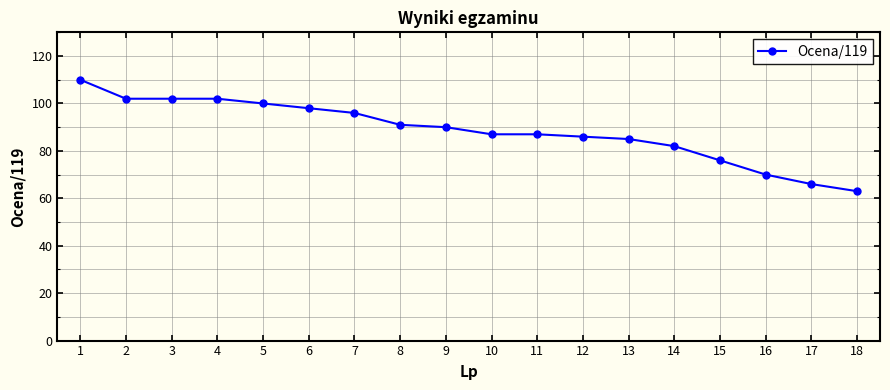

Which has a higher value, 14 or 17?

14